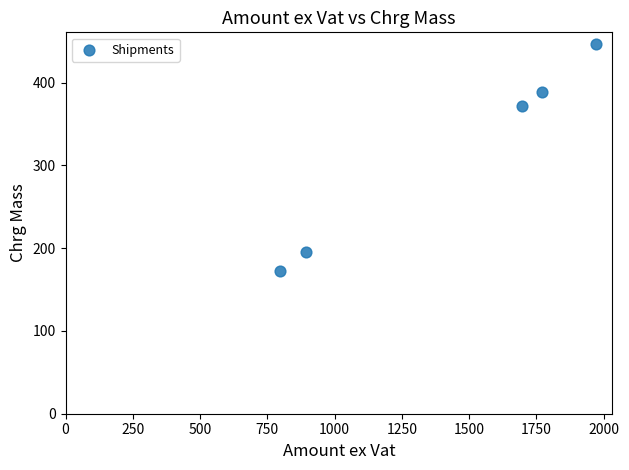

What is the average Y value?

315